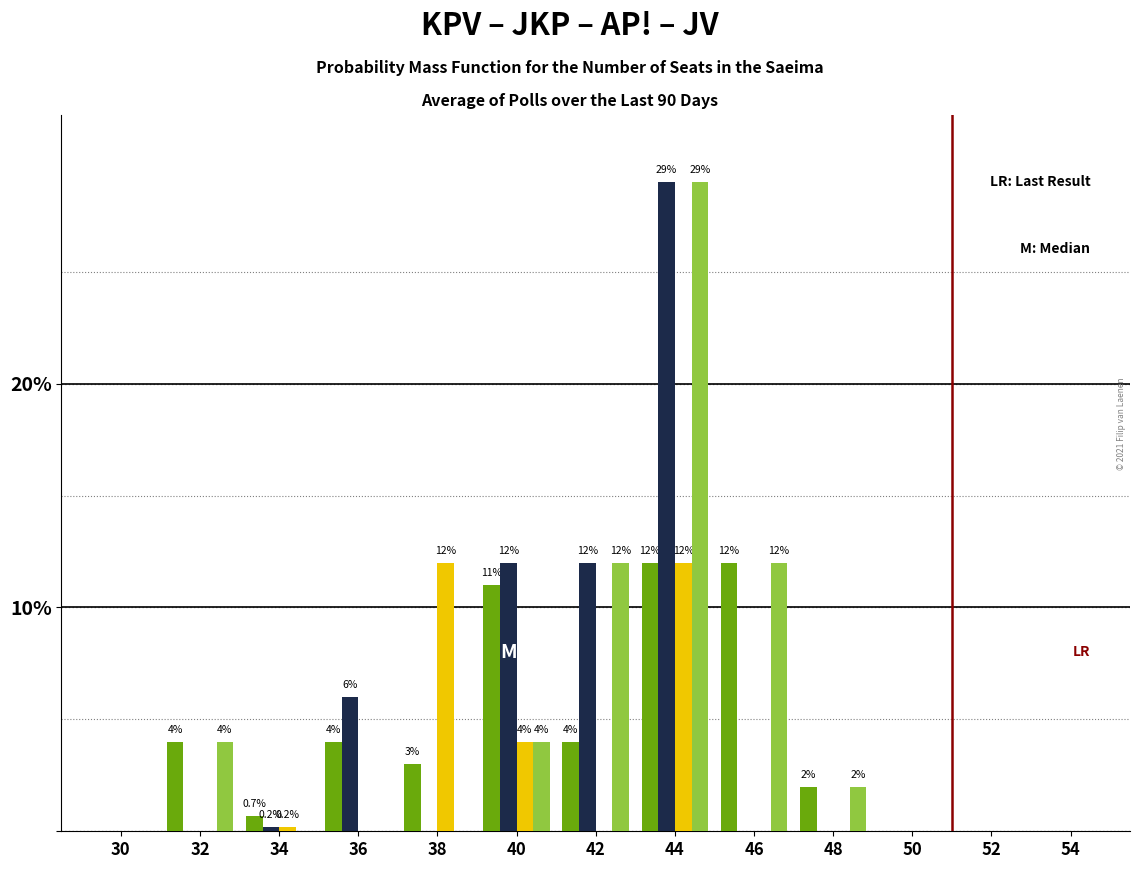

What is the total value across all series at 36?

10.0